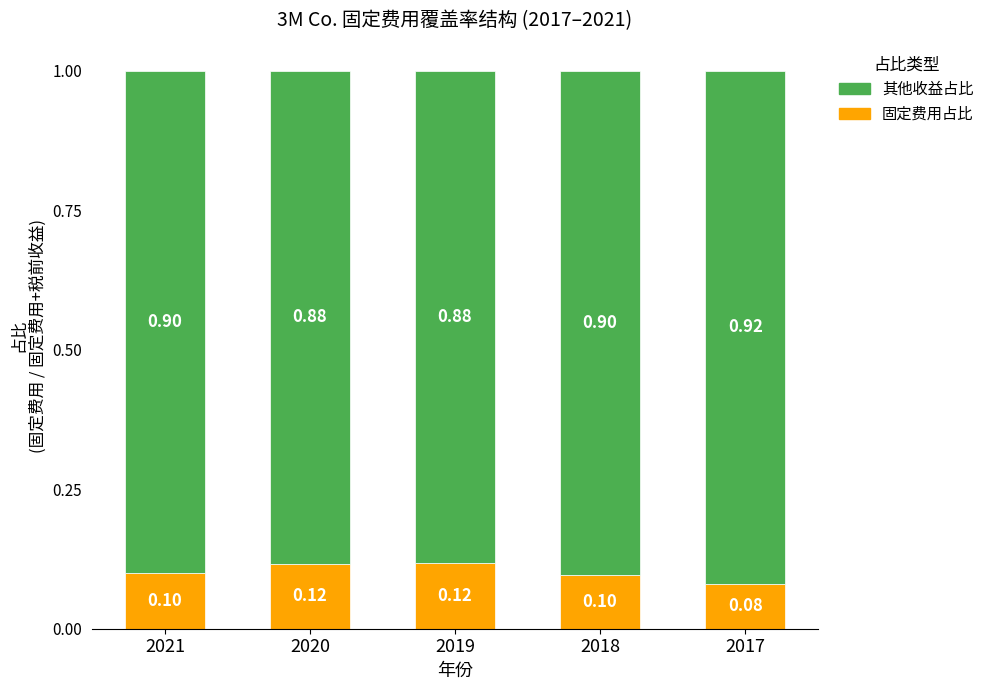

What is the total value across all series at 2018?

1.0